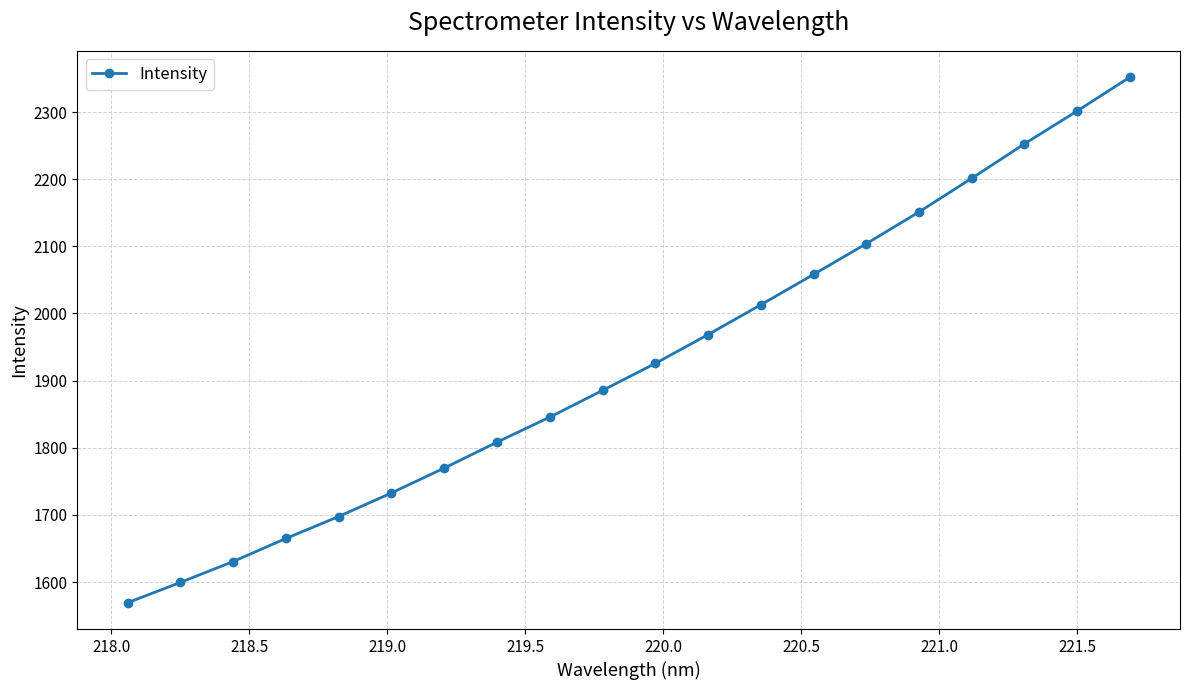

What is the value of the 10th point from the left?

1885.4